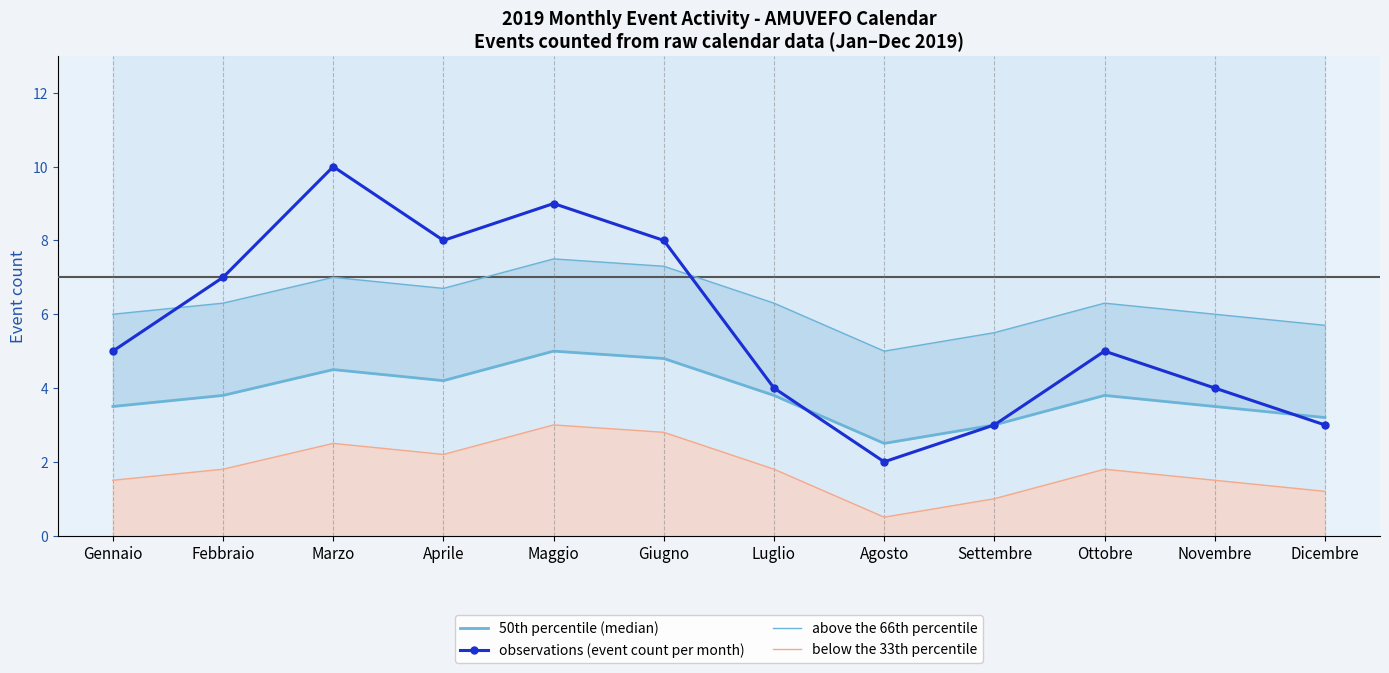

Reading left to right, extract all data points from this chart.

50th percentile (median): 3.5	3.8	4.5	4.2	5.0	4.8	3.8	2.5	3.0	3.8	3.5	3.2
observations (event count per month): 5.0	7.0	10.0	8.0	9.0	8.0	4.0	2.0	3.0	5.0	4.0	3.0
above the 66th percentile: 6.0	6.3	7.0	6.7	7.5	7.3	6.3	5.0	5.5	6.3	6.0	5.7
below the 33th percentile: 1.5	1.8	2.5	2.2	3.0	2.8	1.8	0.5	1.0	1.8	1.5	1.2